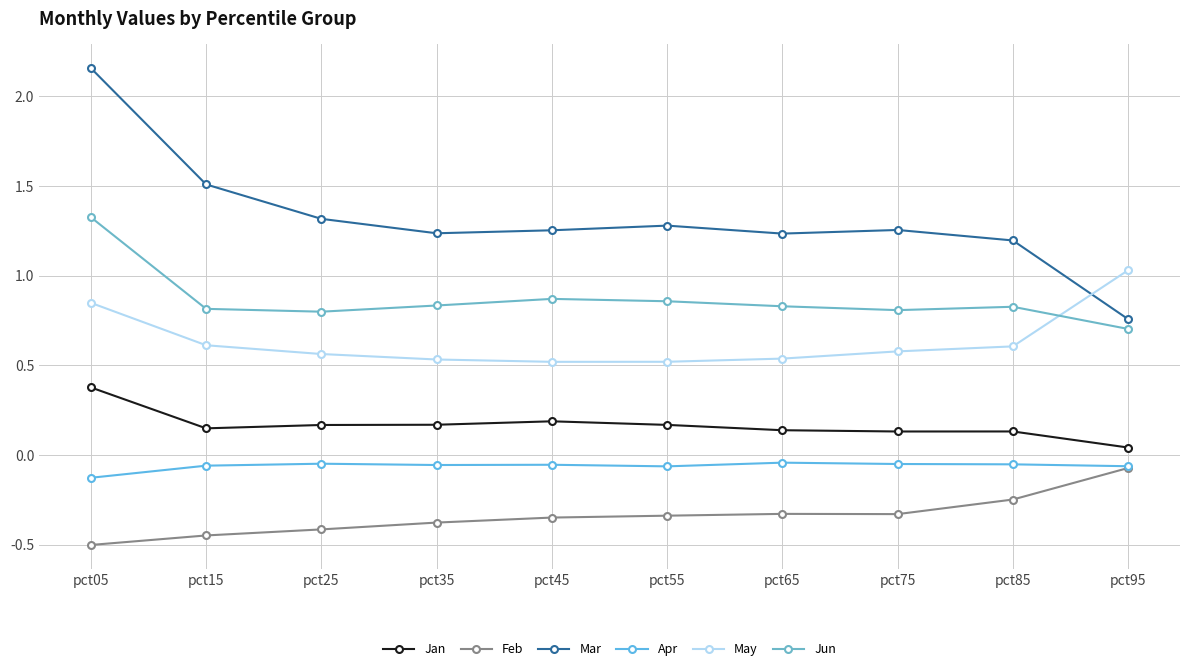

True or false: Apr has more than 1 interior local peaks.

True